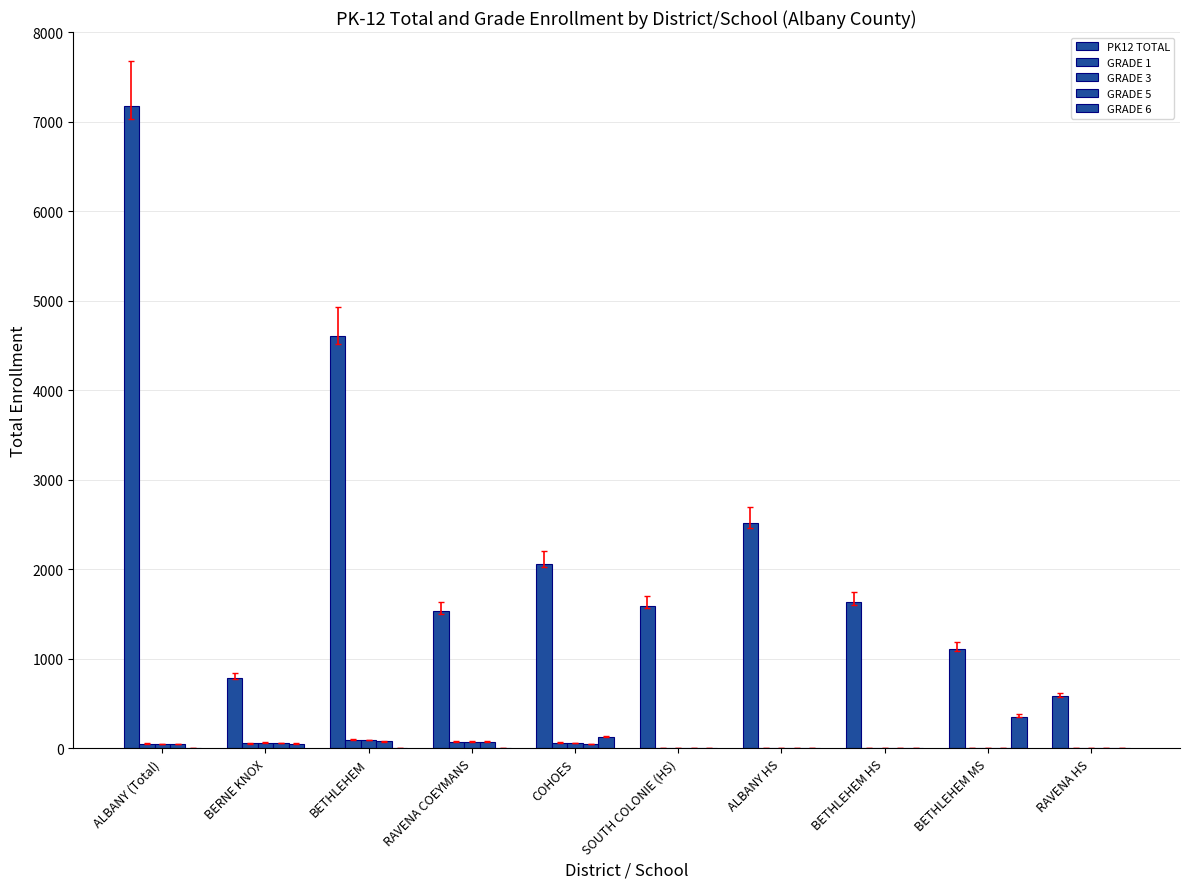

What is the label of the 2nd bar from the left?

BERNE KNOX